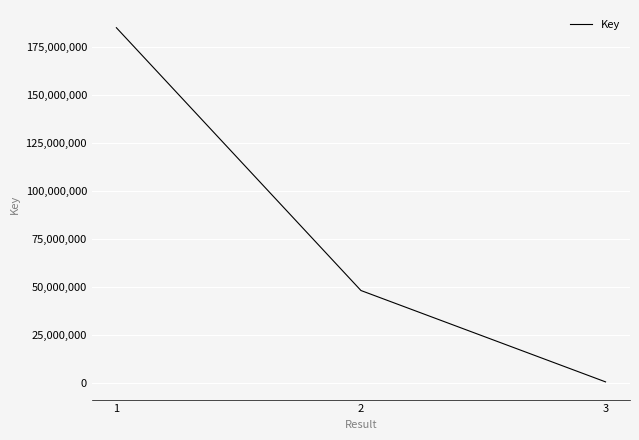

What is the difference between the maximum and minimum values?

184889002